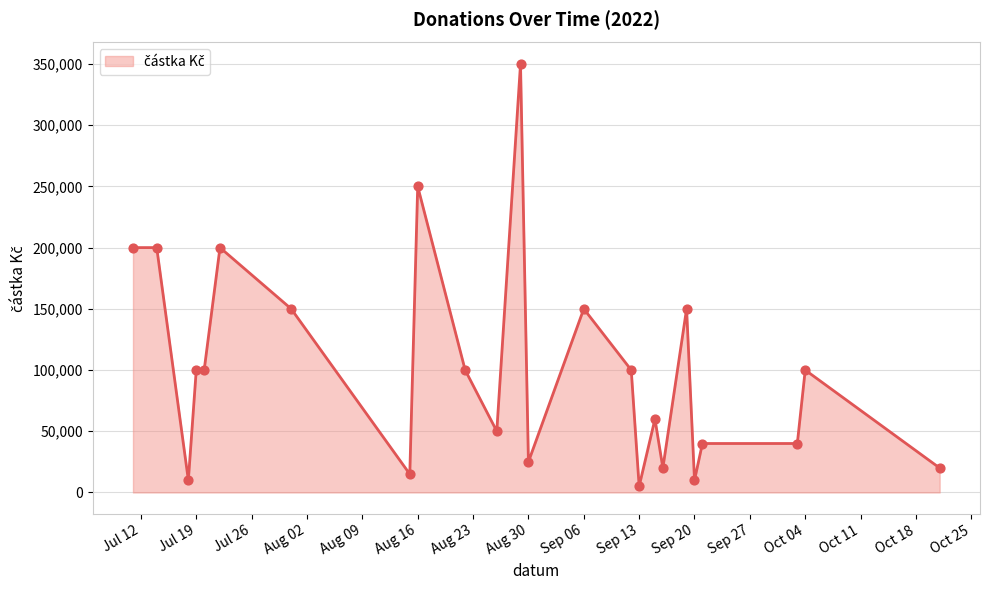

What is the difference between the maximum and minimum values?

345000